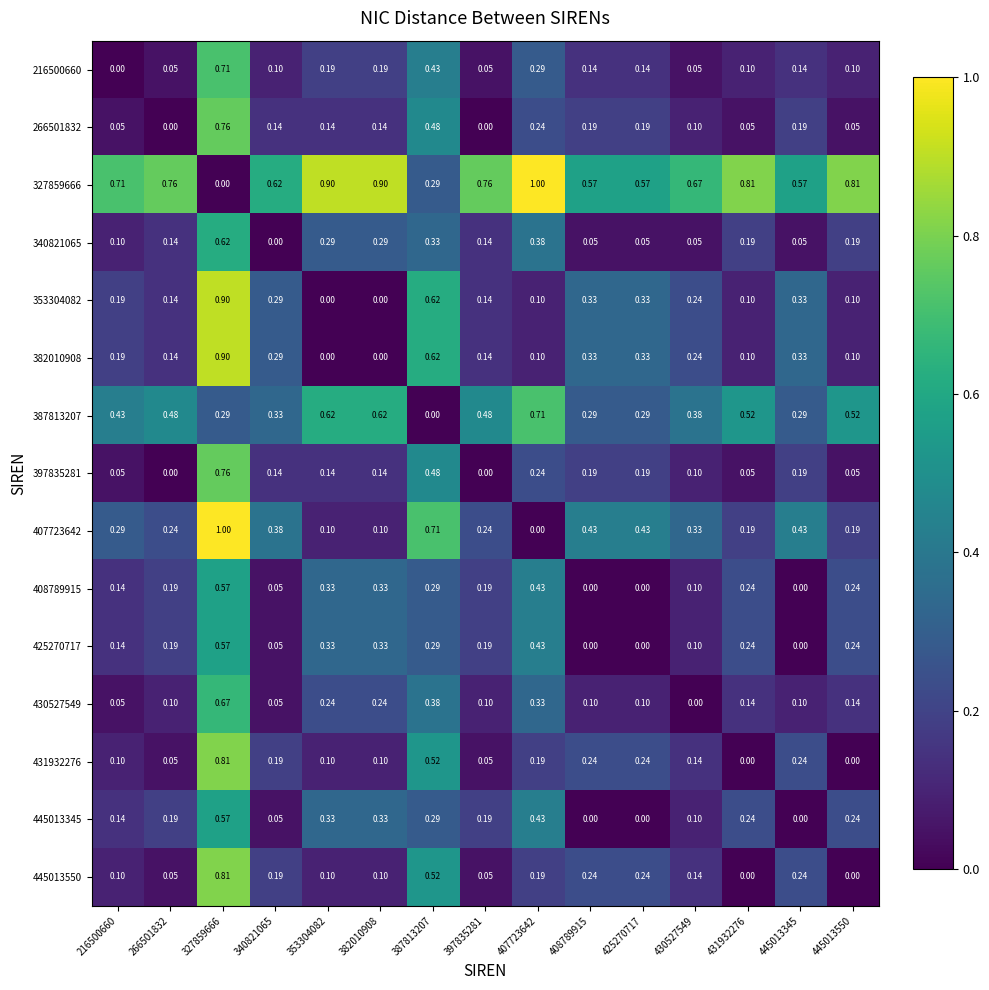

How many data points in 445013550 are above 0?

13